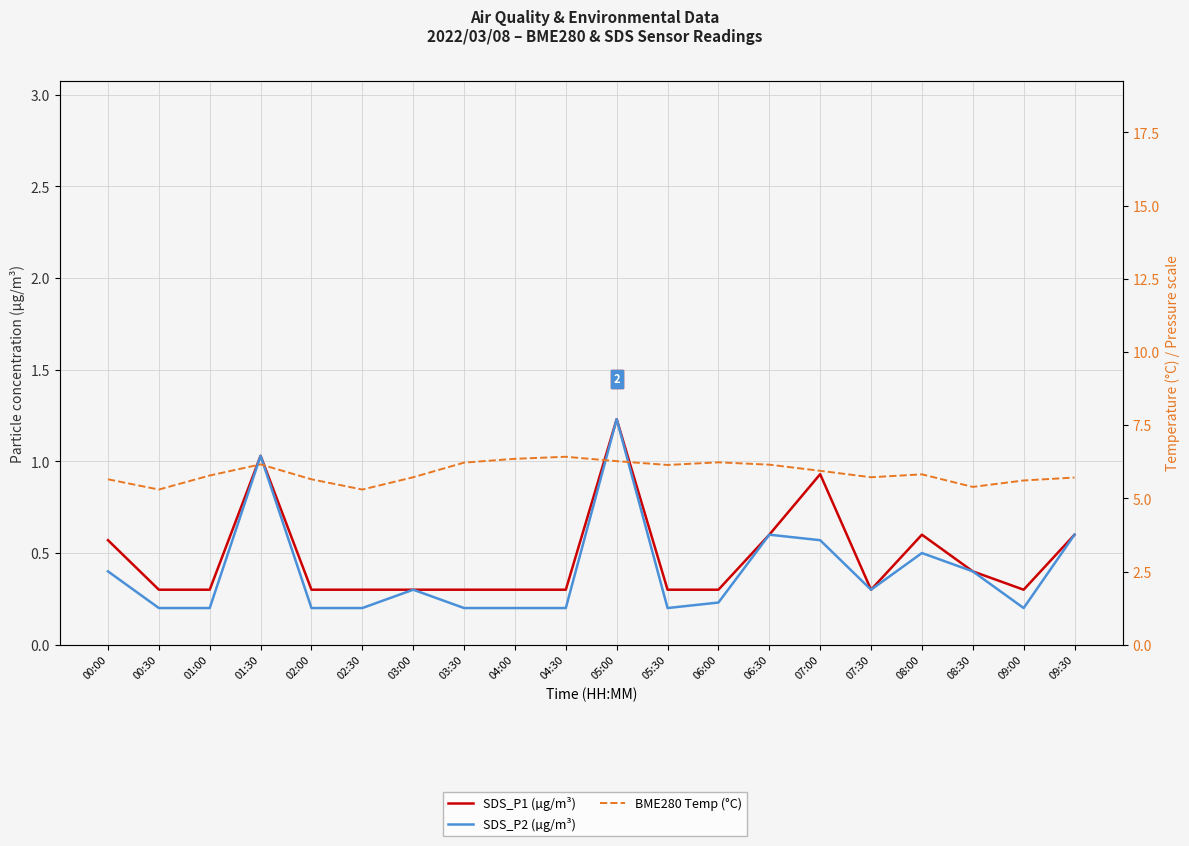

What is the value of the SDS_P1 (µg/m³) point at the 16th from the left?

0.3